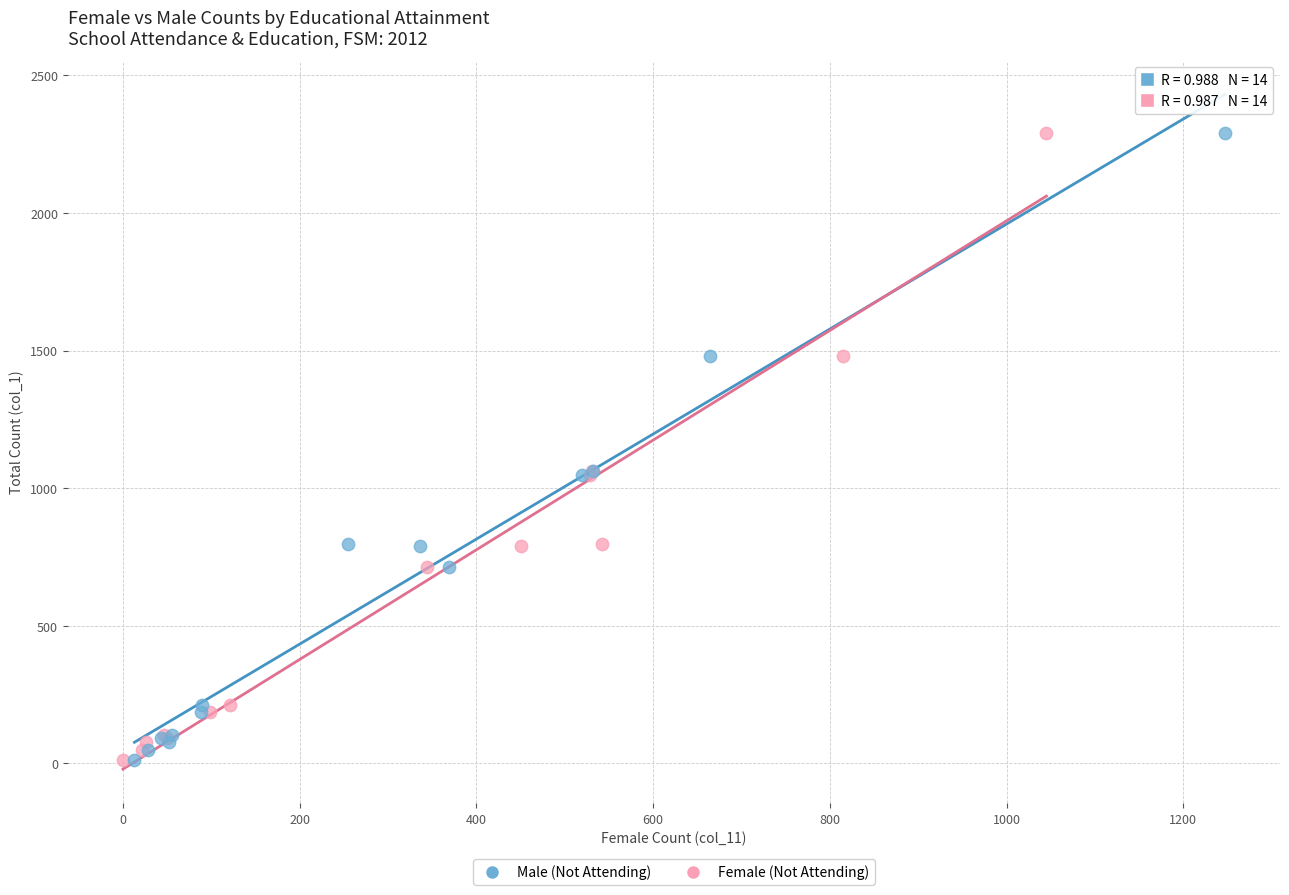

What are all the series names shown in the legend?

Male (Not Attending), Female (Not Attending)